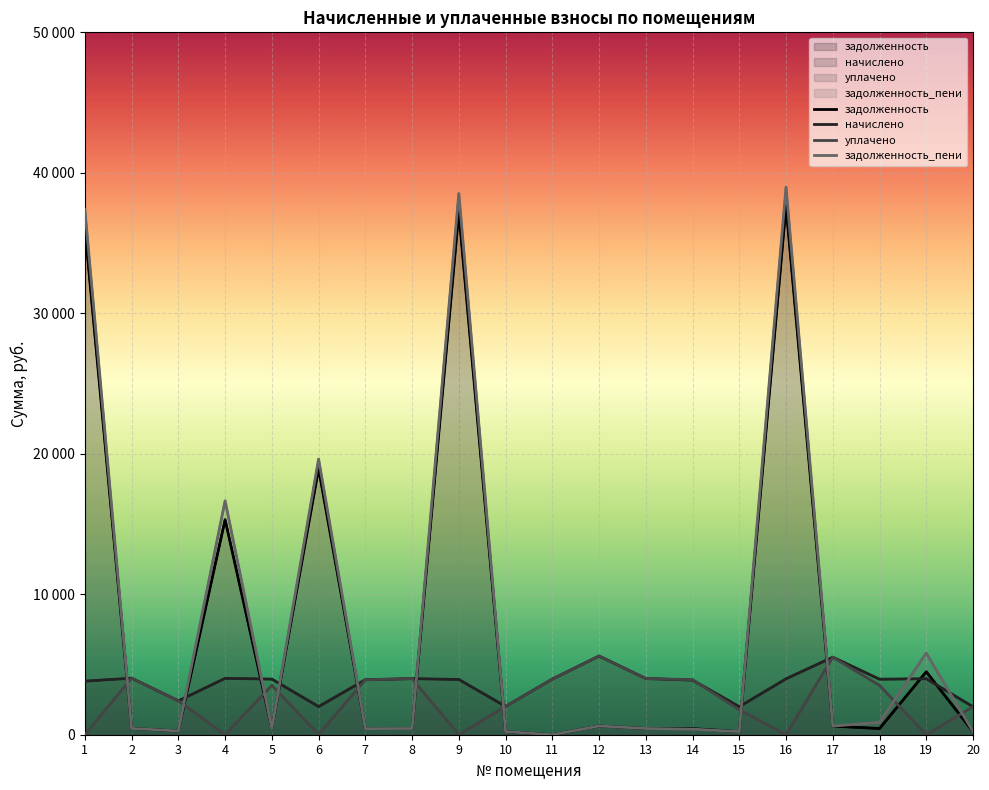

How many lines are shown in the chart?

4